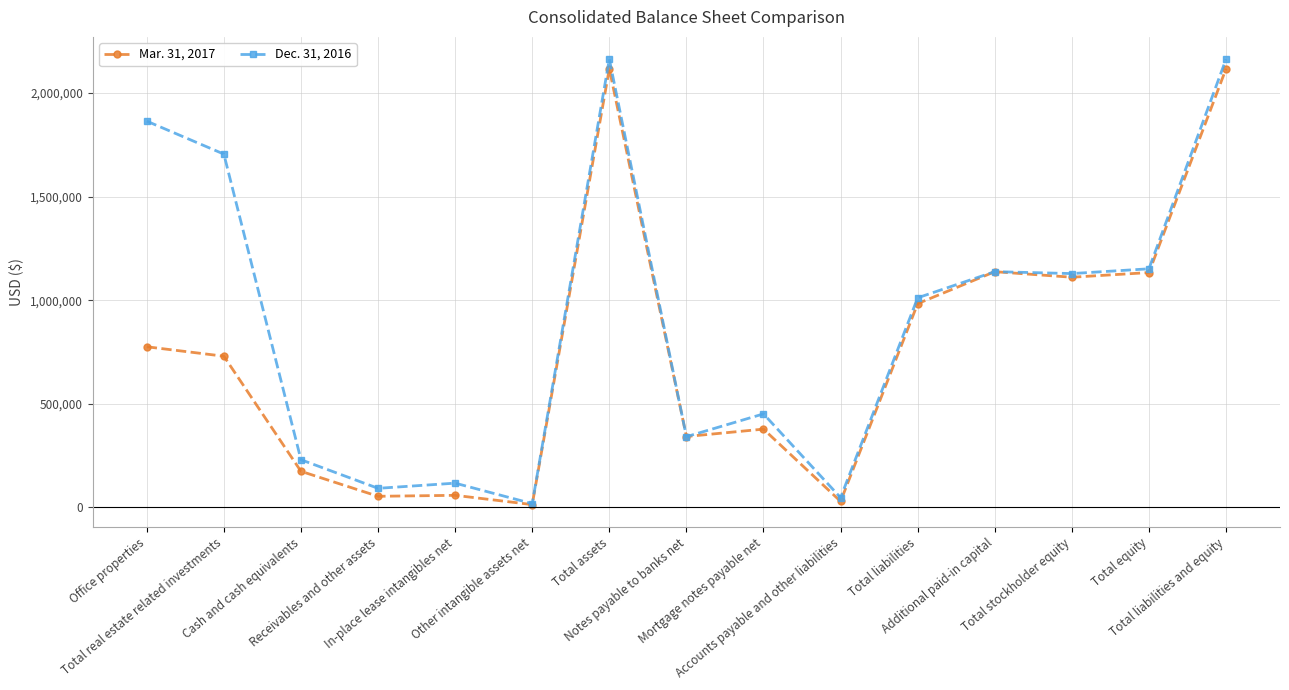

Read the Mar. 31, 2017 value at Total liabilities and equity.

2117539